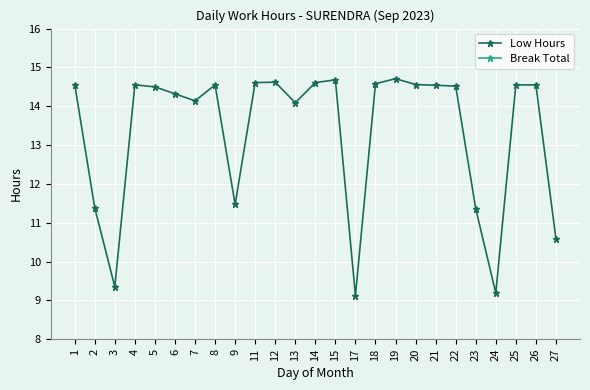

How many lines are shown in the chart?

2